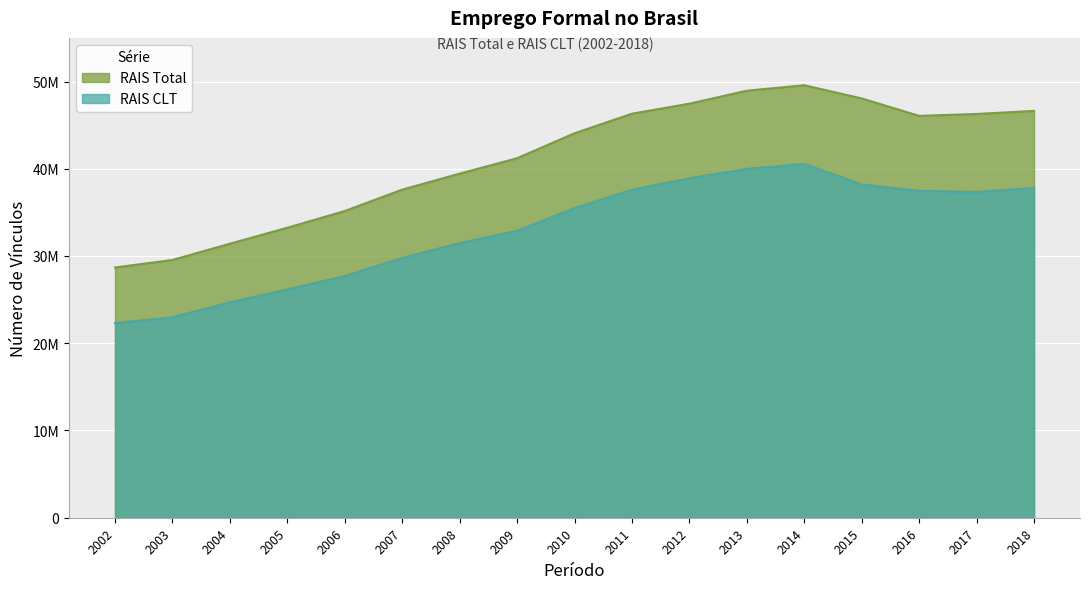

True or false: RAIS Total and RAIS CLT intersect in this chart.

False